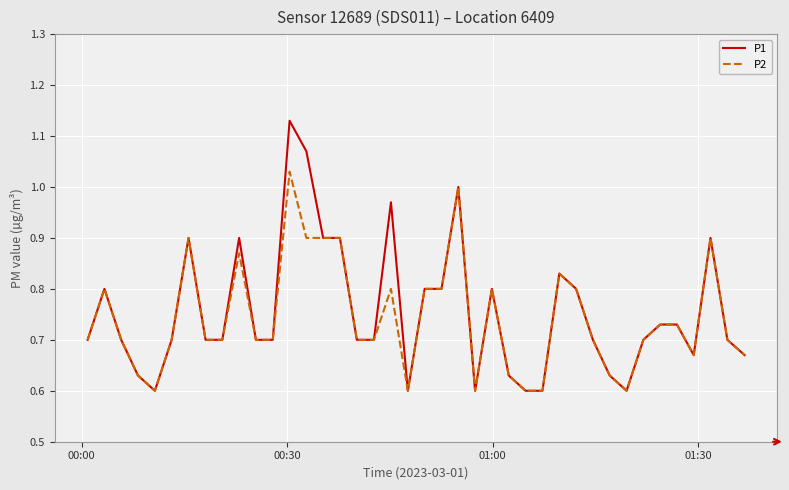

Rank the series by their maximum value, from highest to lowest.

P1, P2